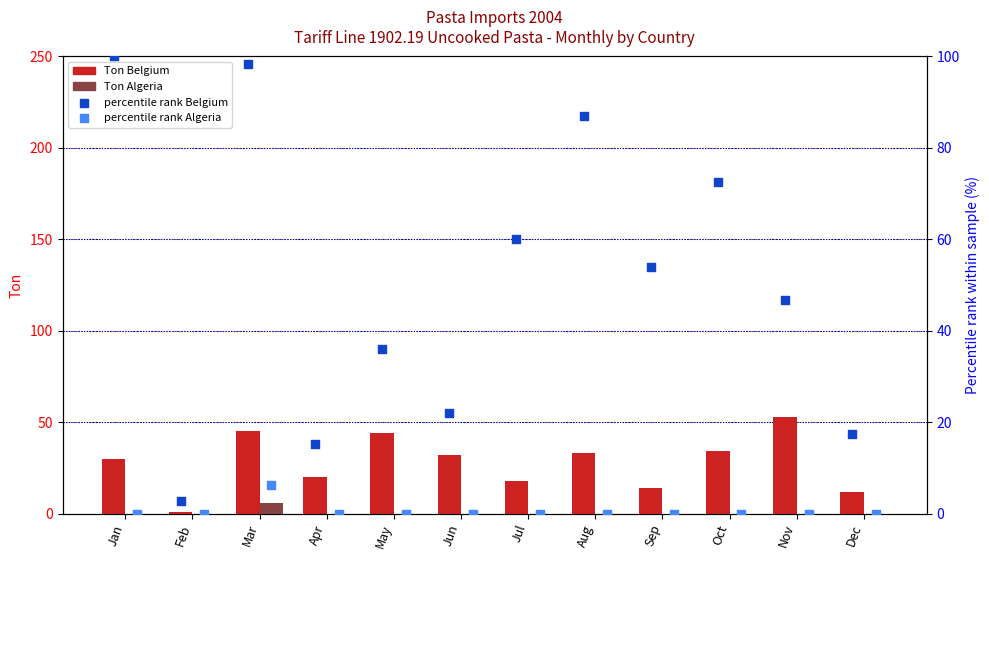

At how many categories does at least one series exceed 95?

2